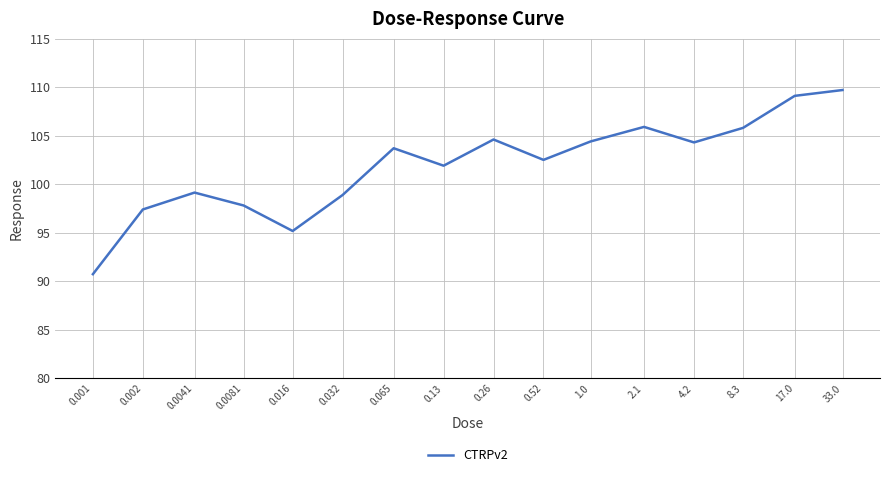

What is the smallest value displayed?

90.7